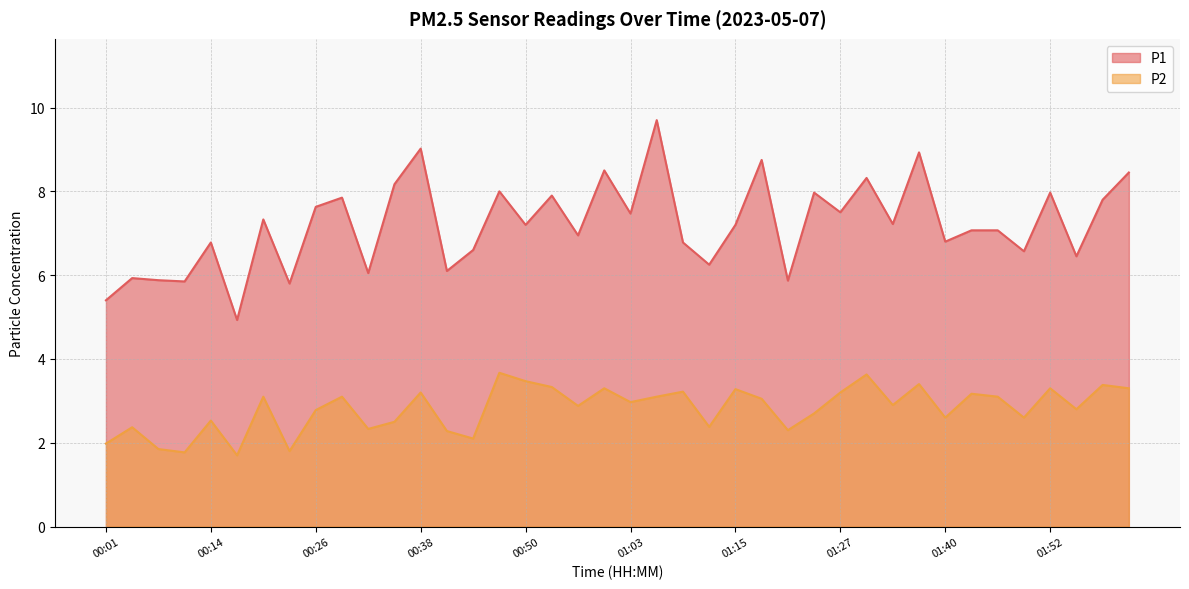

What is the difference between the highest and lowest values at 00:08?

4.0